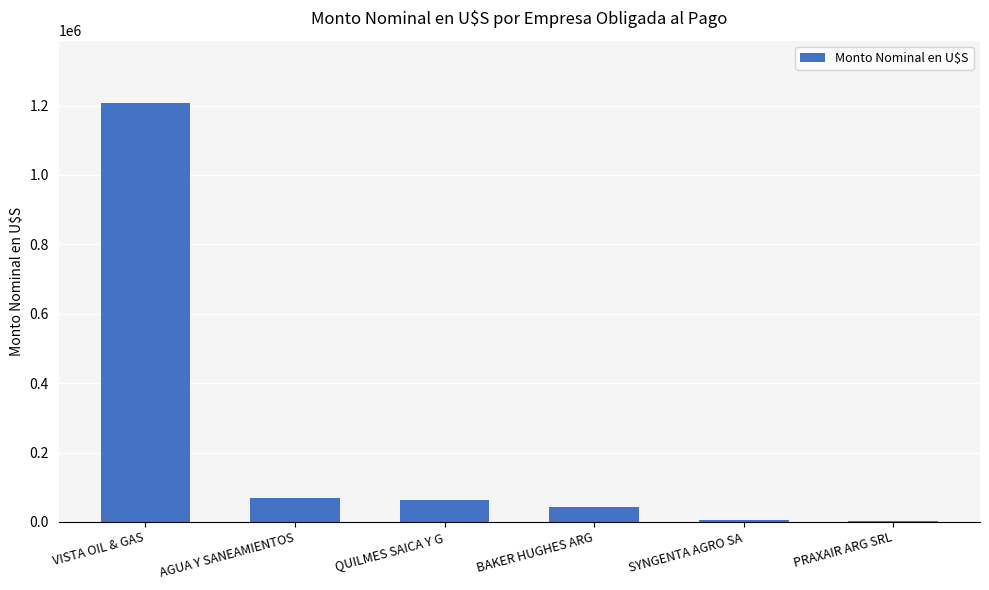

What is the sum of the values at AGUA Y SANEAMIENTOS and BAKER HUGHES ARG?

113183.2